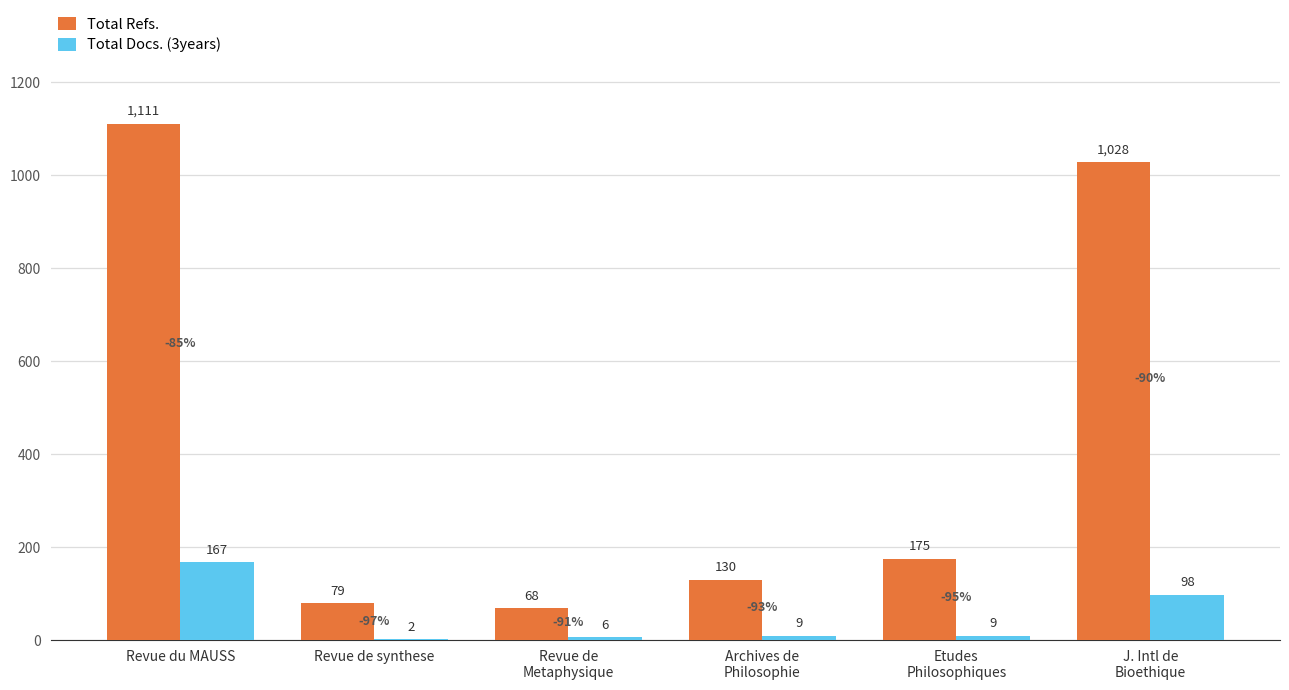

Is it true that Total Docs. (3years) equals 237 at Revue du MAUSS?

False